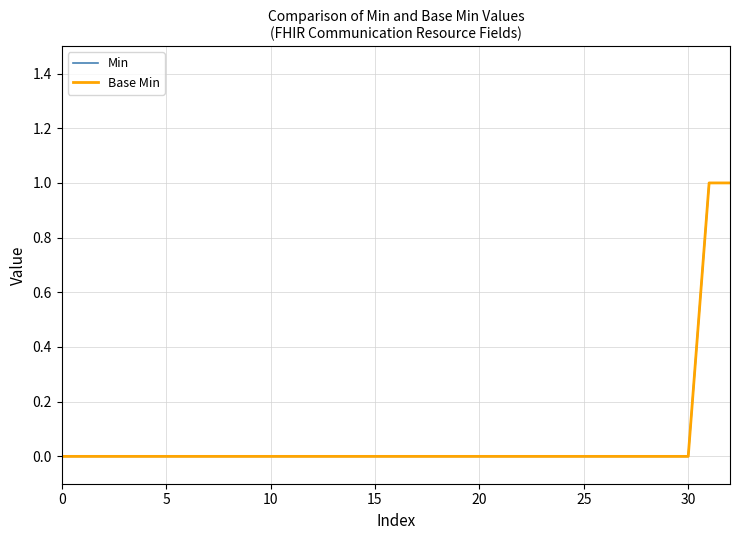

True or false: Min and Base Min cross at least once.

False